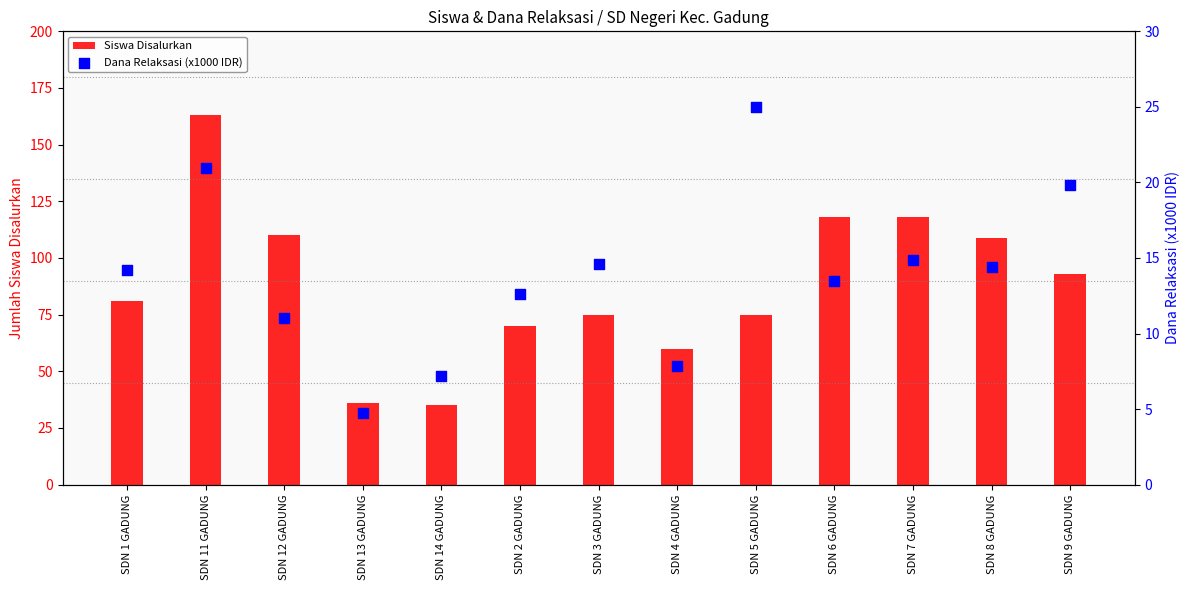

What are all the series names shown in the legend?

Siswa Disalurkan, Dana Relaksasi (x1000 IDR)